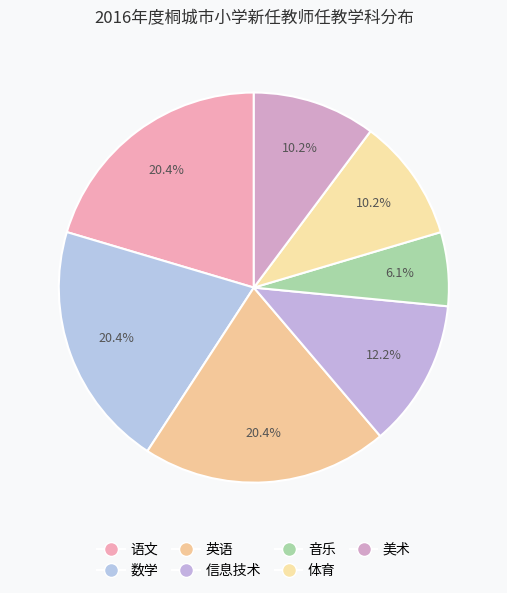

Does any single category account for the majority?

No